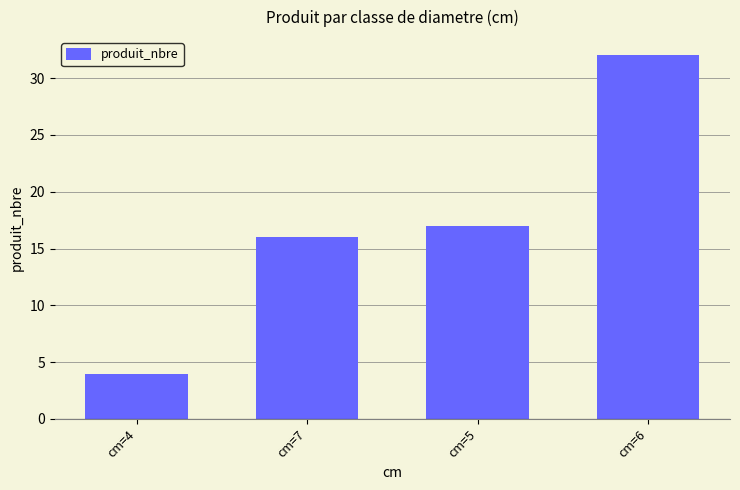

At which label is the value closest to 18?

cm=5